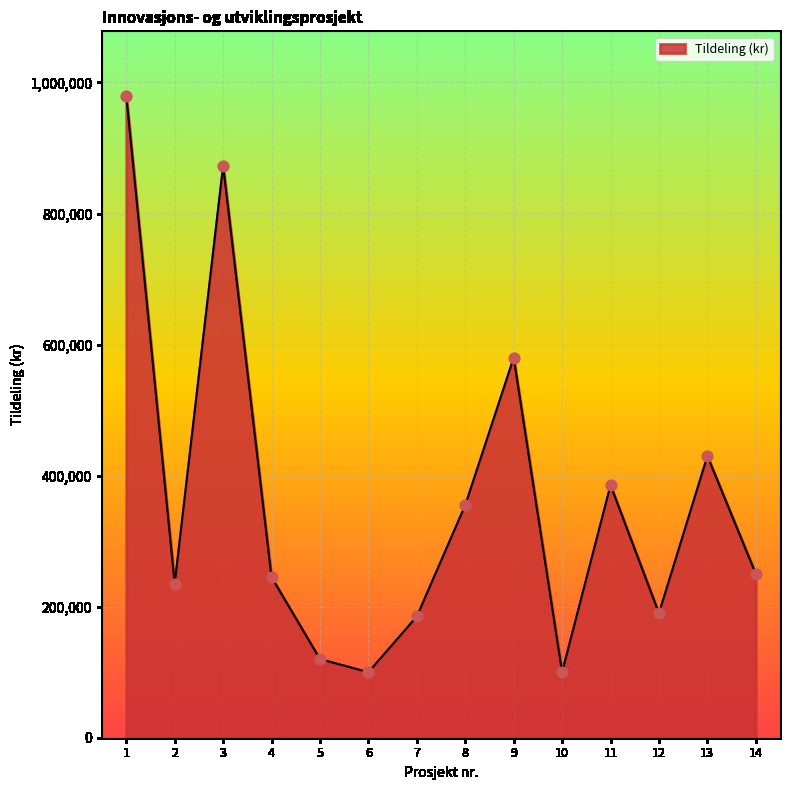

What is the change in value from 8 to 9?

+225000